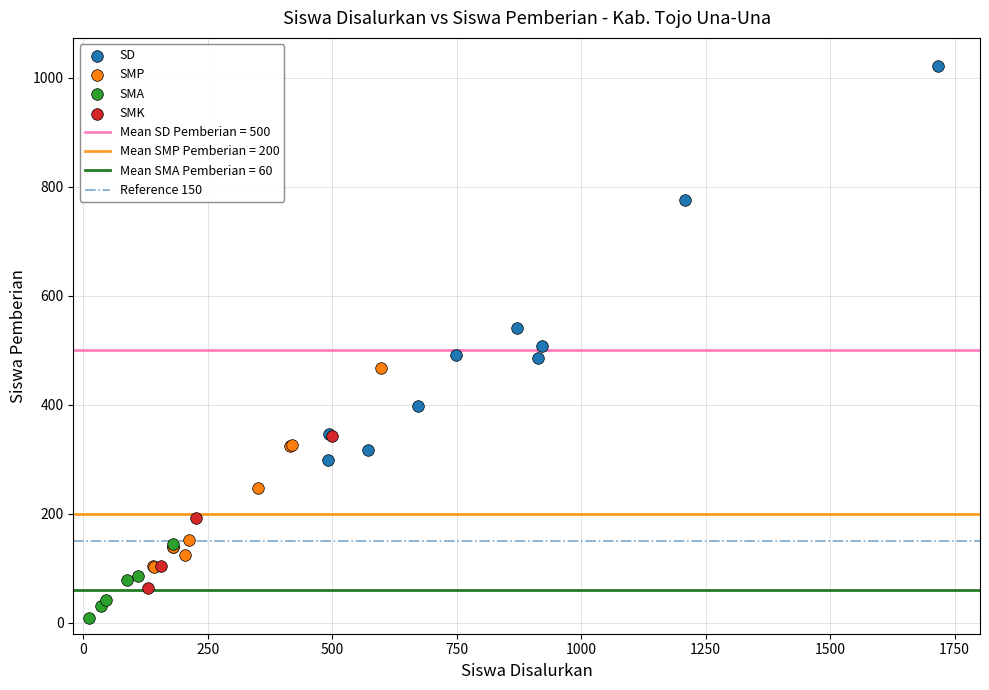

Which series has the largest Y range (max minus min)?

SD